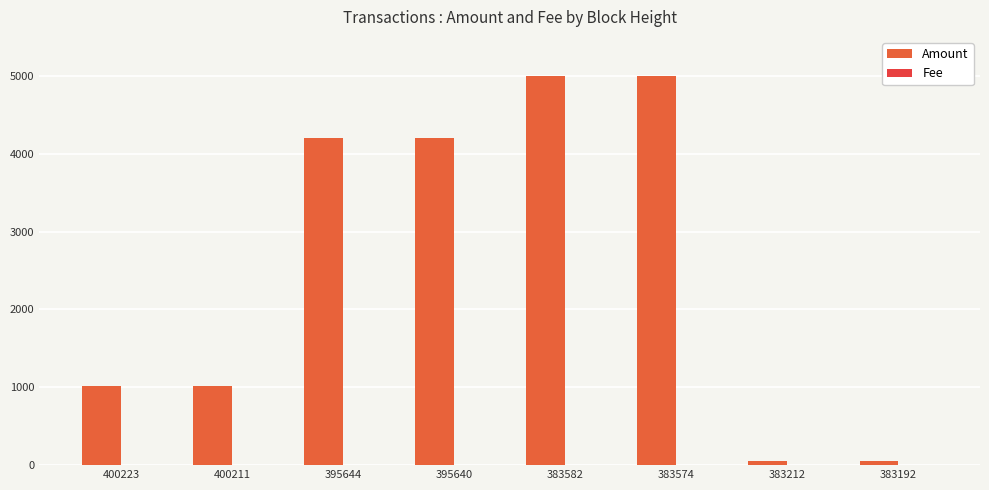

What is the sum of the Amount values at 395640 and 383192?

4250